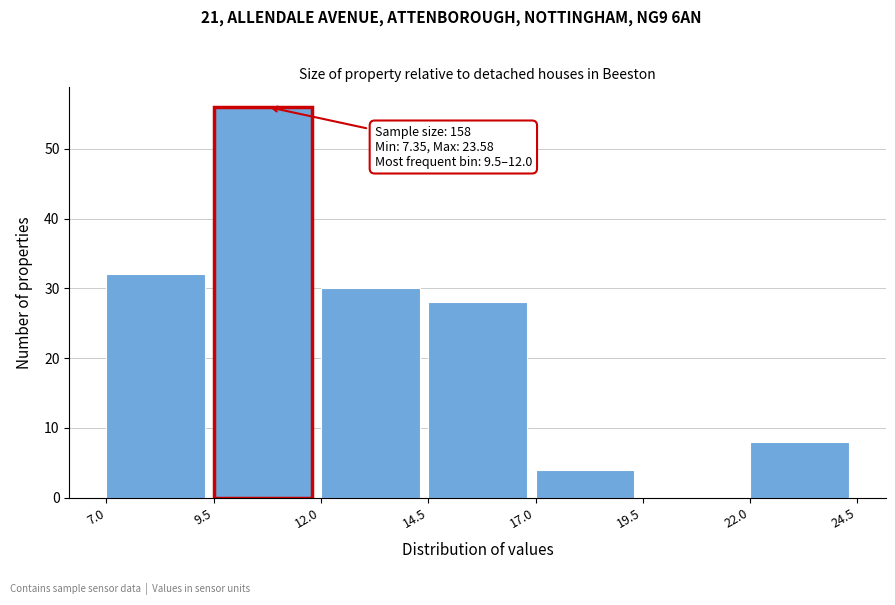

Over which range of the x-axis is the bar tallest?

9.5 to 12.0